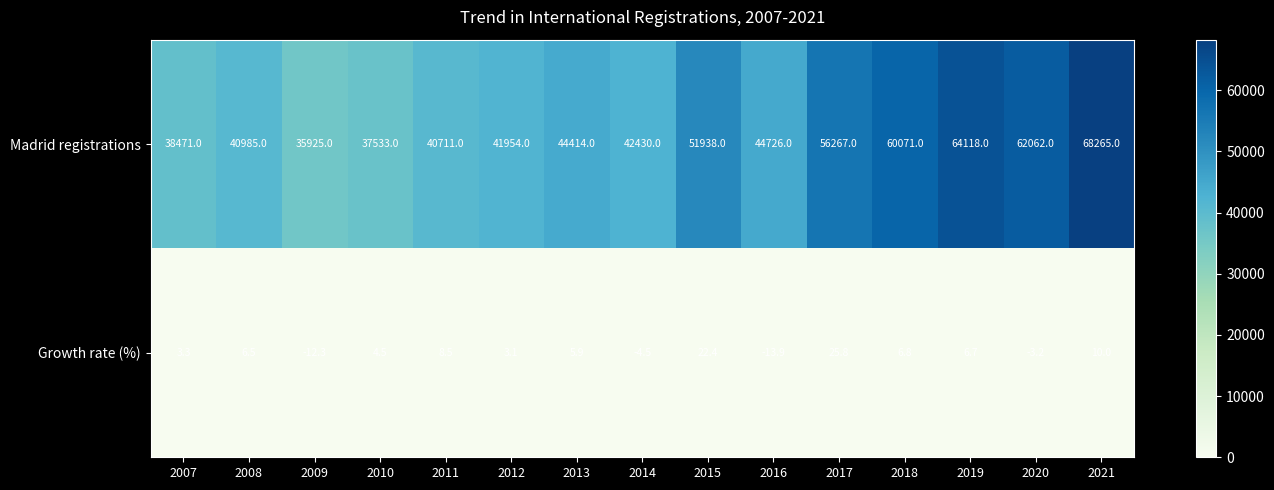

Which series has the widest spread of values?

Madrid registrations